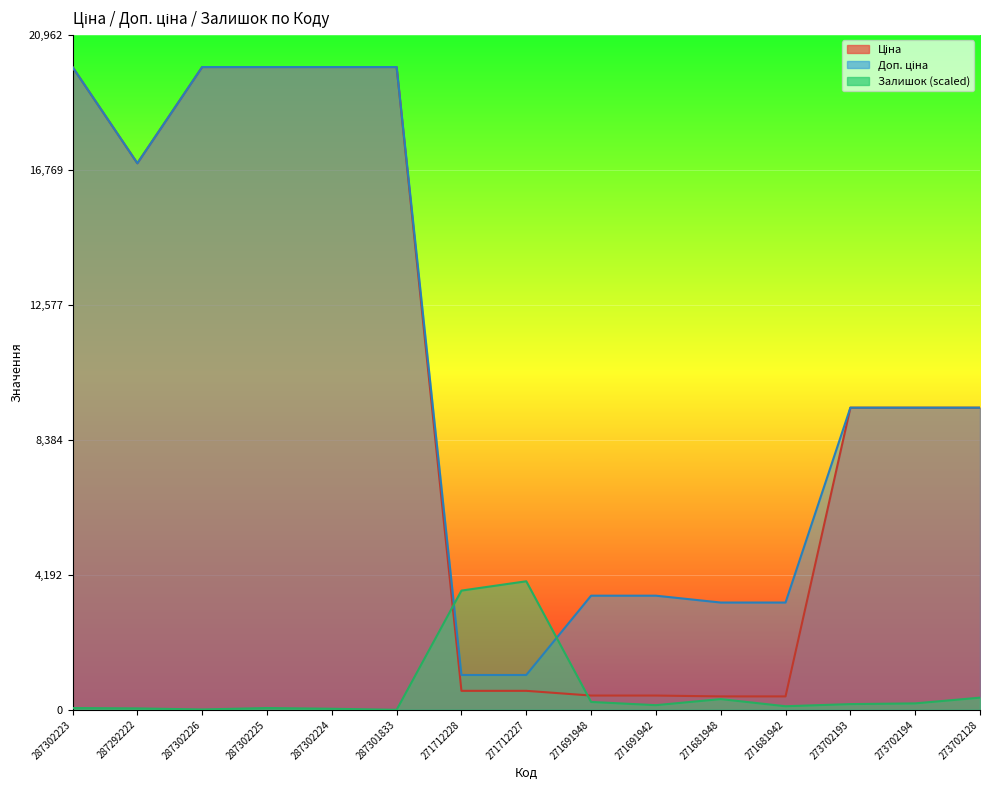

What is the sum of the Залишок values at 273702128 and 271681948?

711.8